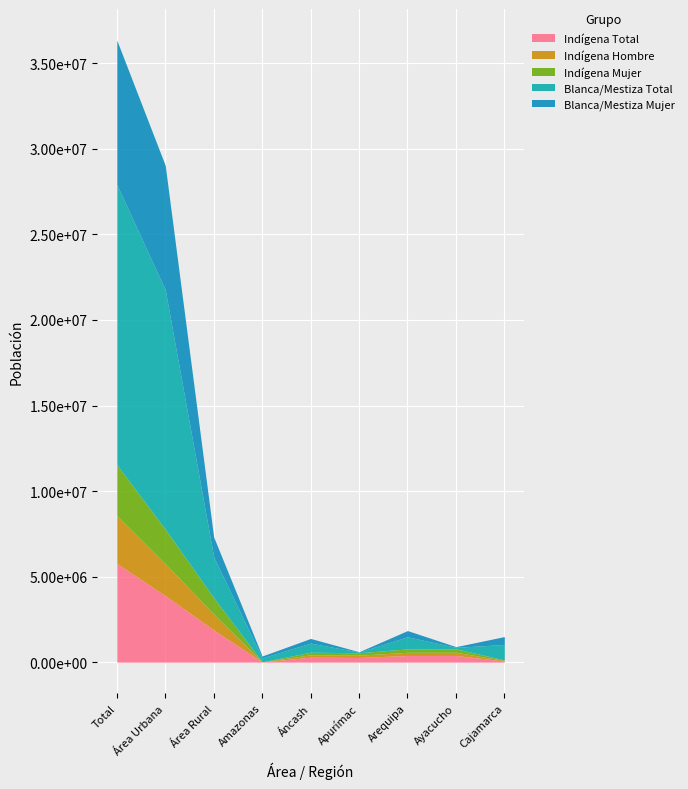

The value of Blanca/Mestiza Mujer at Ayacucho is 12897. True or false?

False